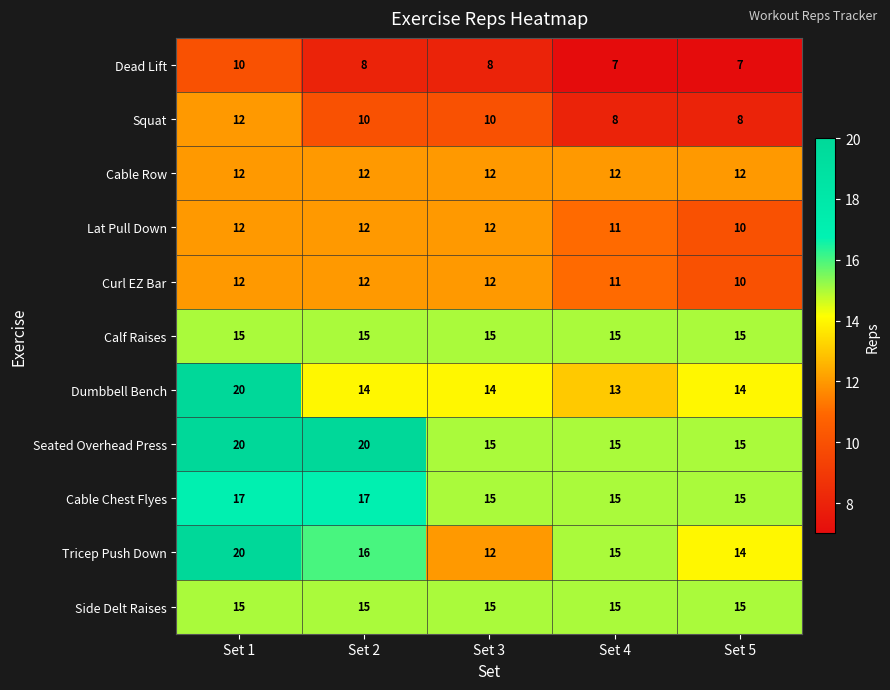

What is the sum of the Squat values at Set 4 and Set 3?

18